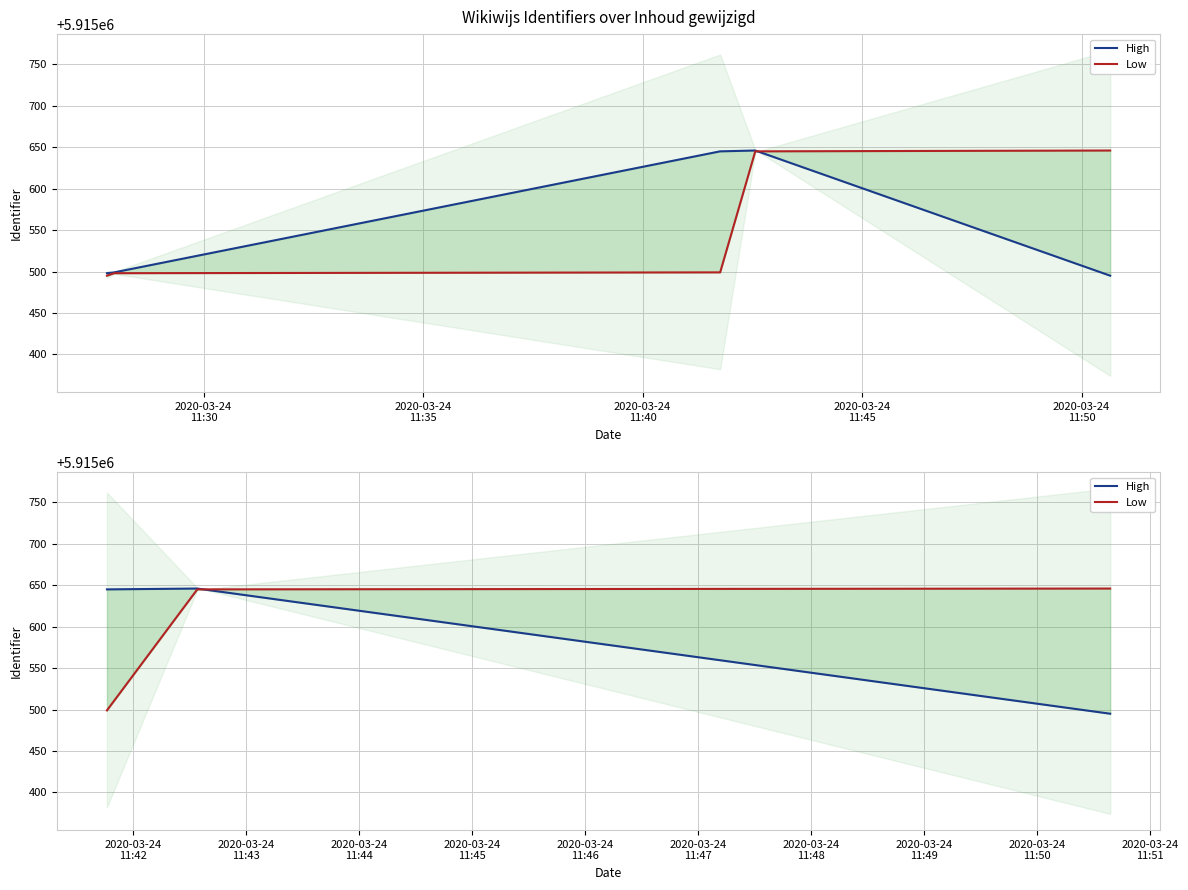

What is the average value of the Low series?

5915597